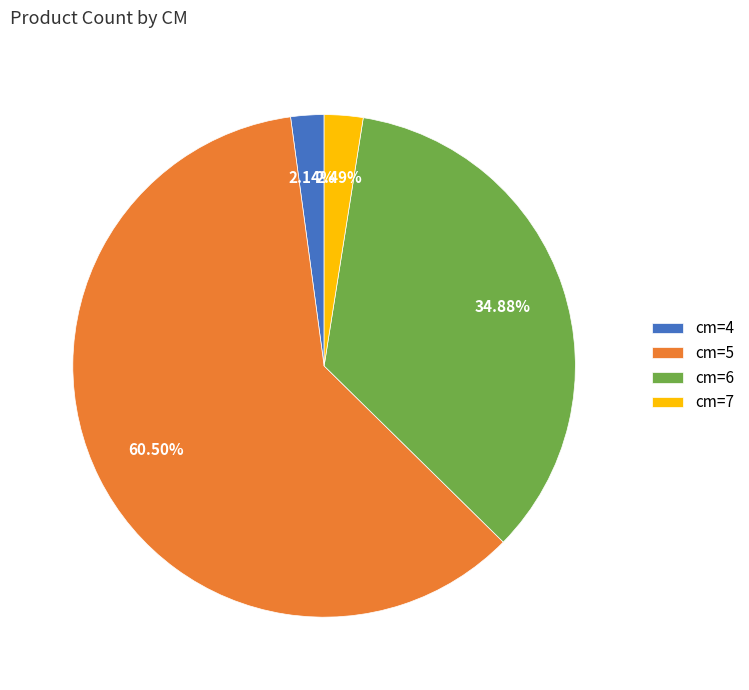

Count the number of slices in the pie.

4